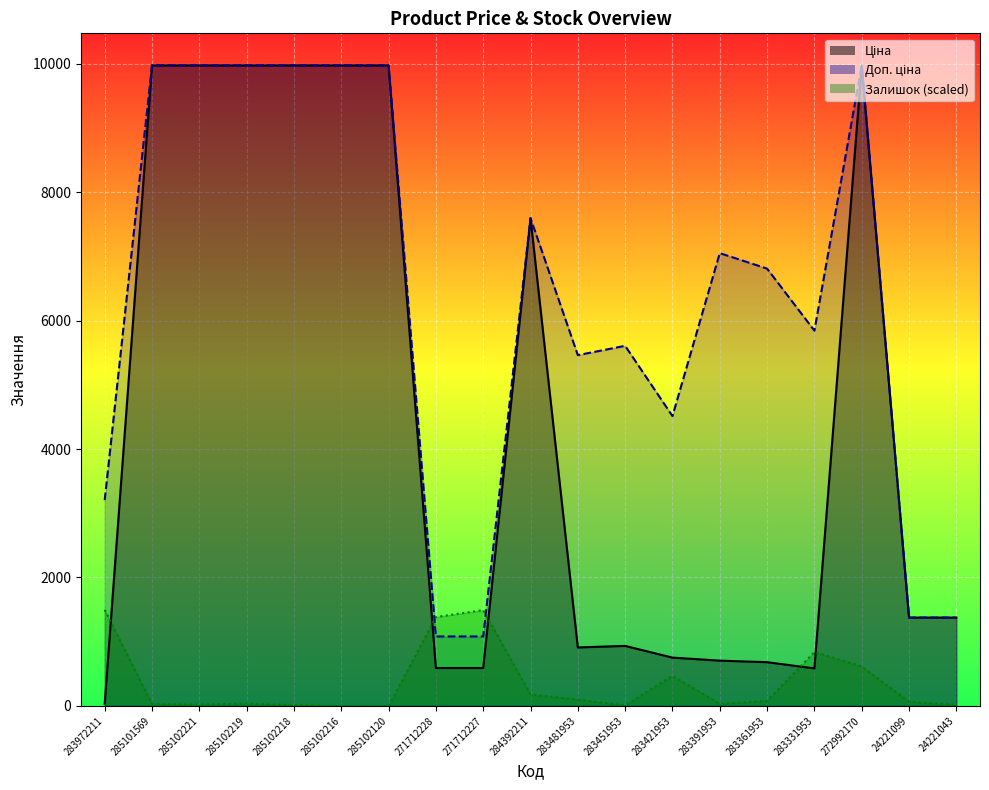

How many positive values does the Залишок series have?

17